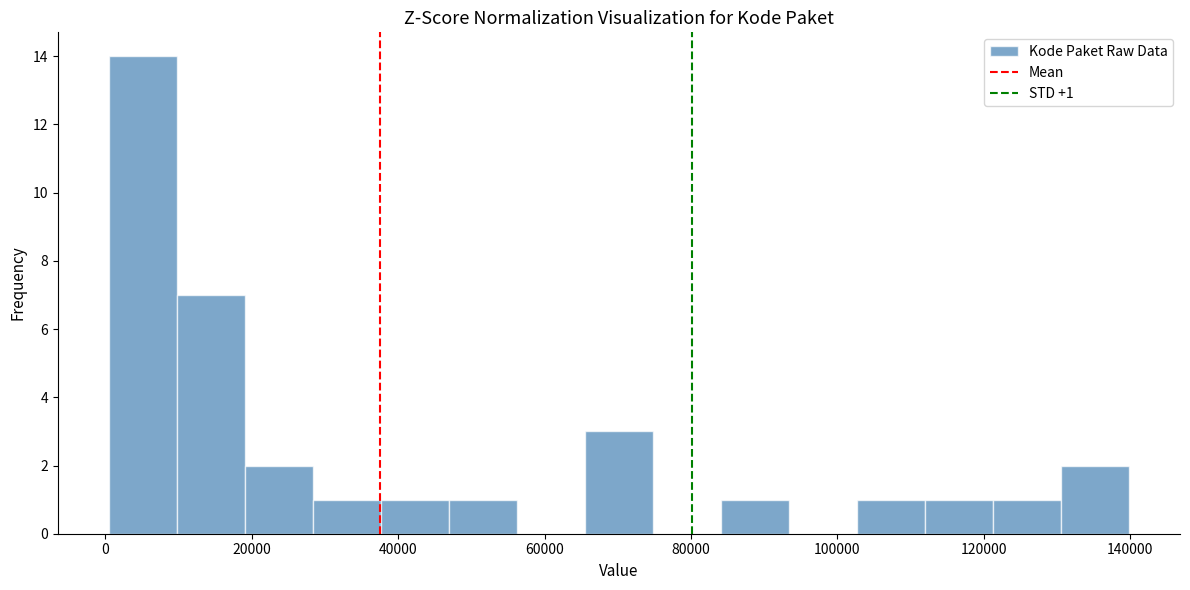

Over which range of the x-axis is the bar tallest?

0 to 10000